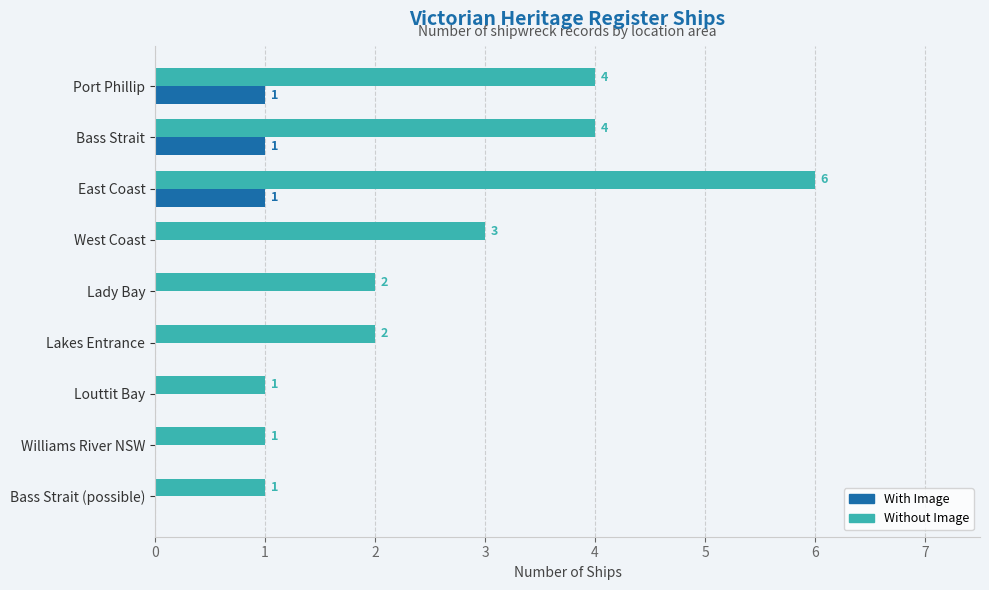

The value of Without Image at Port Phillip is 4. True or false?

True